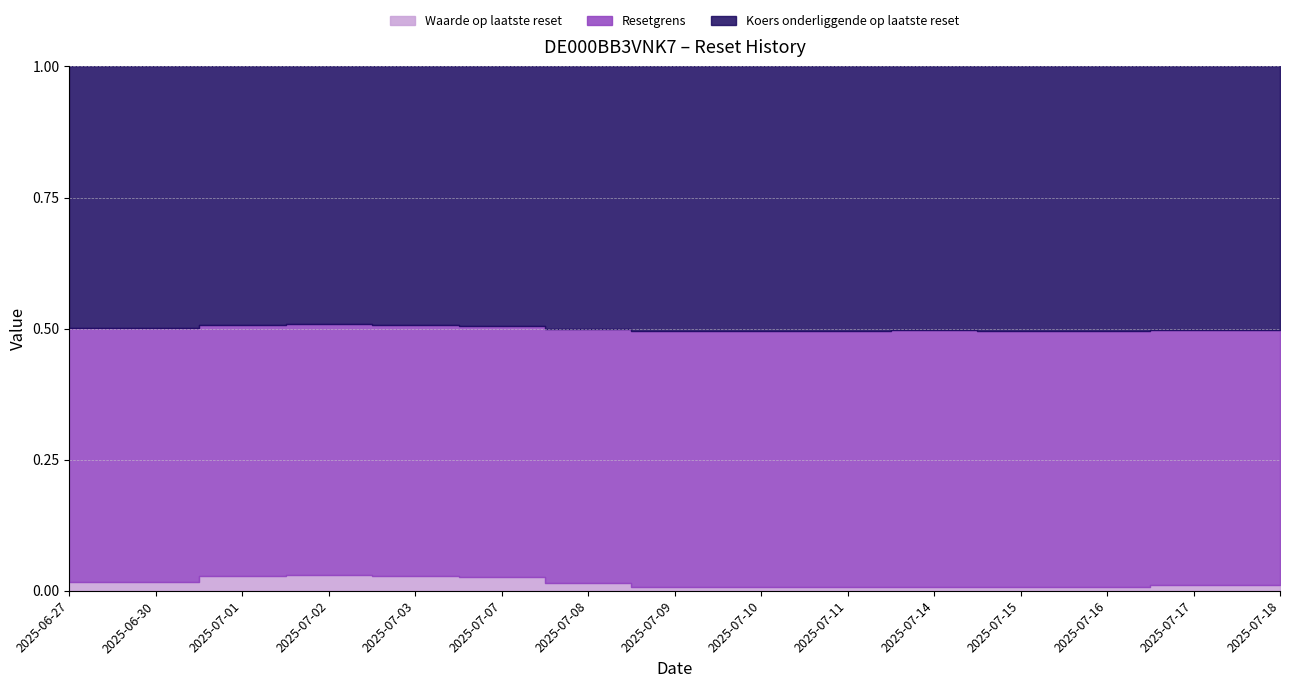

At which category is the sum across all series the highest?

2025-07-02